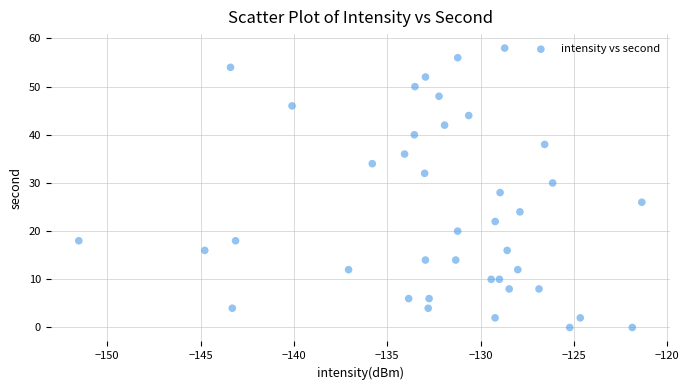

What is the range of Y values (max minus min)?

58